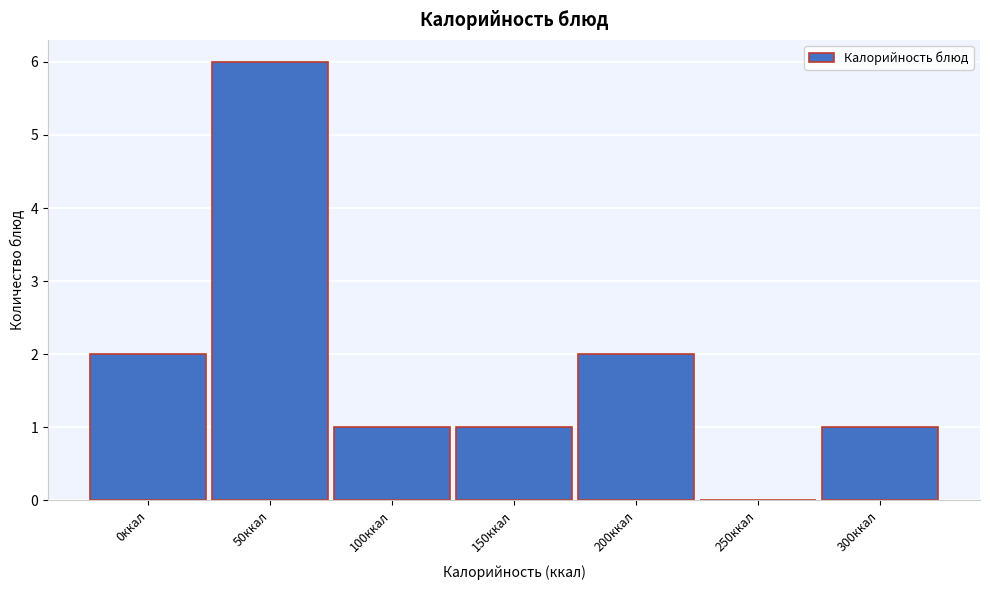

Reading left to right, transcribe all the data shown in this chart.

0ккал=2	50ккал=6	100ккал=1	150ккал=1	200ккал=2	250ккал=0	300ккал=1